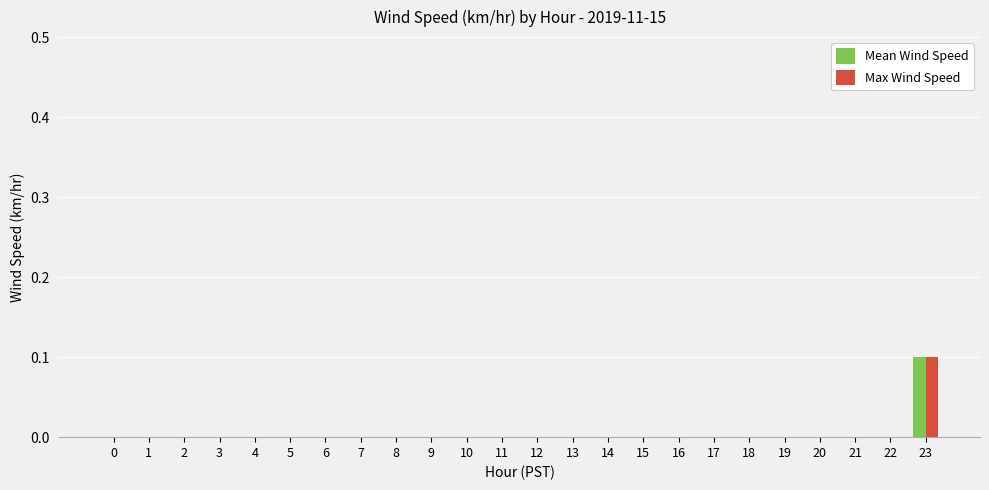

Reading right to left, what are all the values shown in this chart?

Mean Wind Speed: 0.1	0.0	0.0	0.0	0.0	0.0	0.0	0.0	0.0	0.0	0.0	0.0	0.0	0.0	0.0	0.0	0.0	0.0	0.0	0.0	0.0	0.0	0.0	0.0
Max Wind Speed: 0.1	0.0	0.0	0.0	0.0	0.0	0.0	0.0	0.0	0.0	0.0	0.0	0.0	0.0	0.0	0.0	0.0	0.0	0.0	0.0	0.0	0.0	0.0	0.0